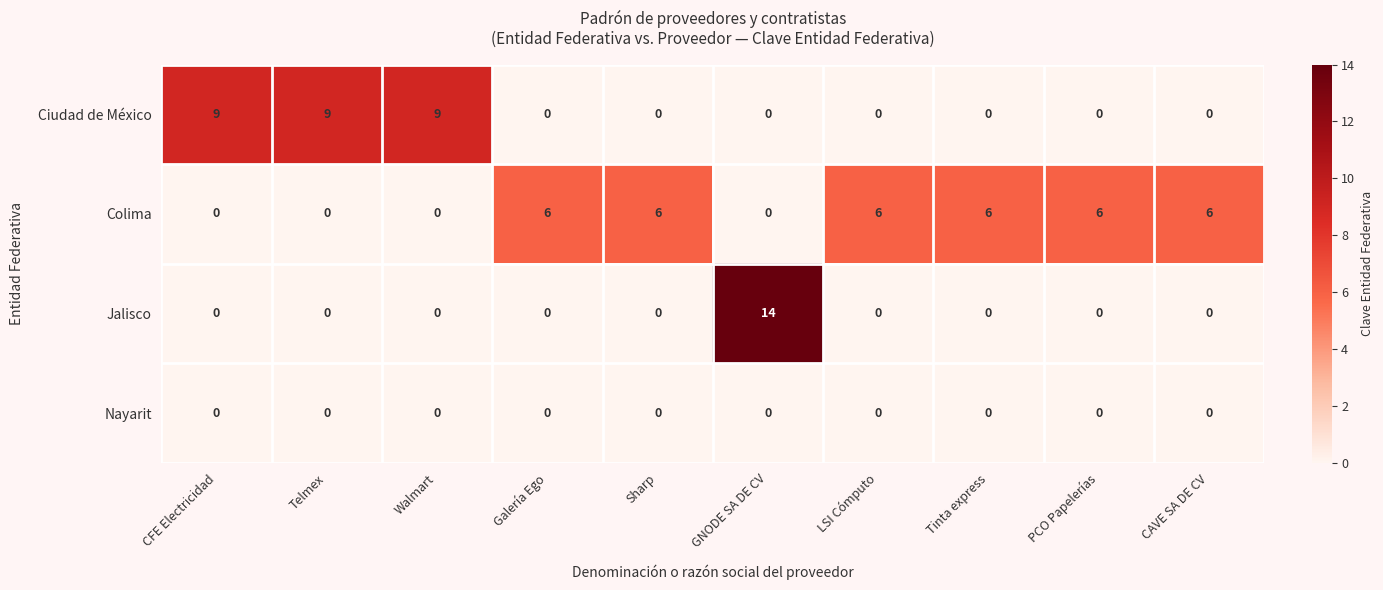

What is the spread (max minus min) of values at GNODE SA DE CV?

14